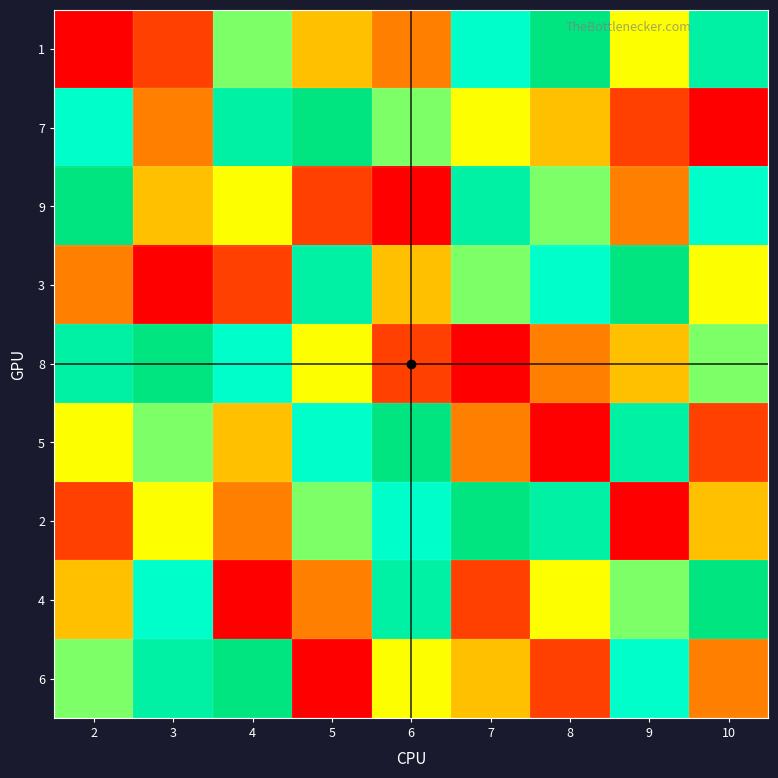

What is the spread (max minus min) of values at 6?

8